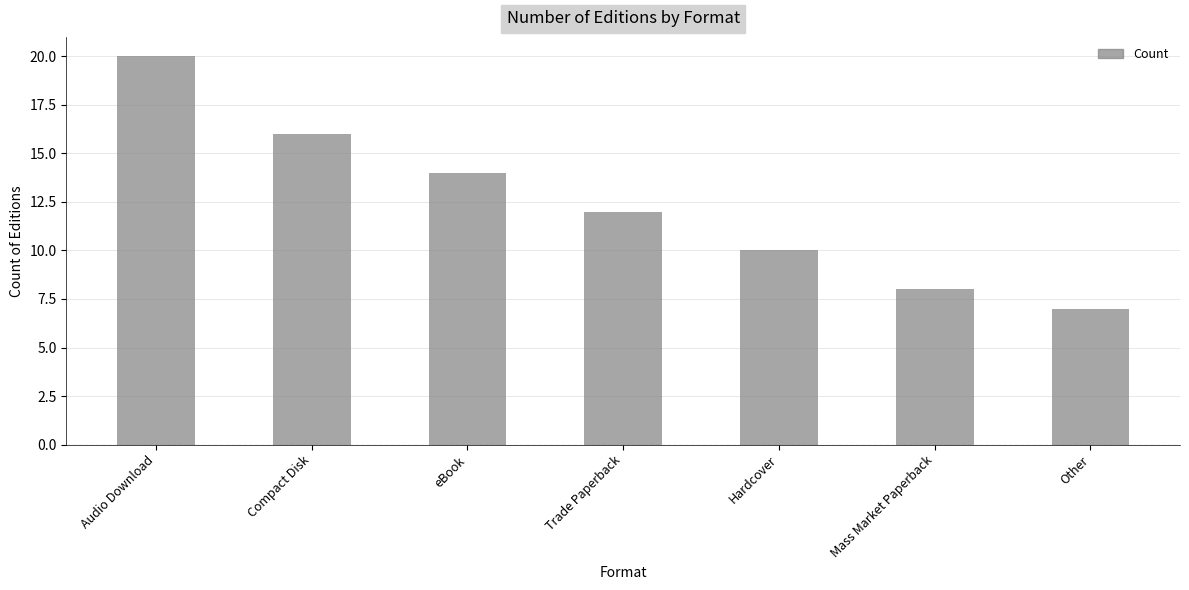

What is the sum of the values at Other and Trade Paperback?

19